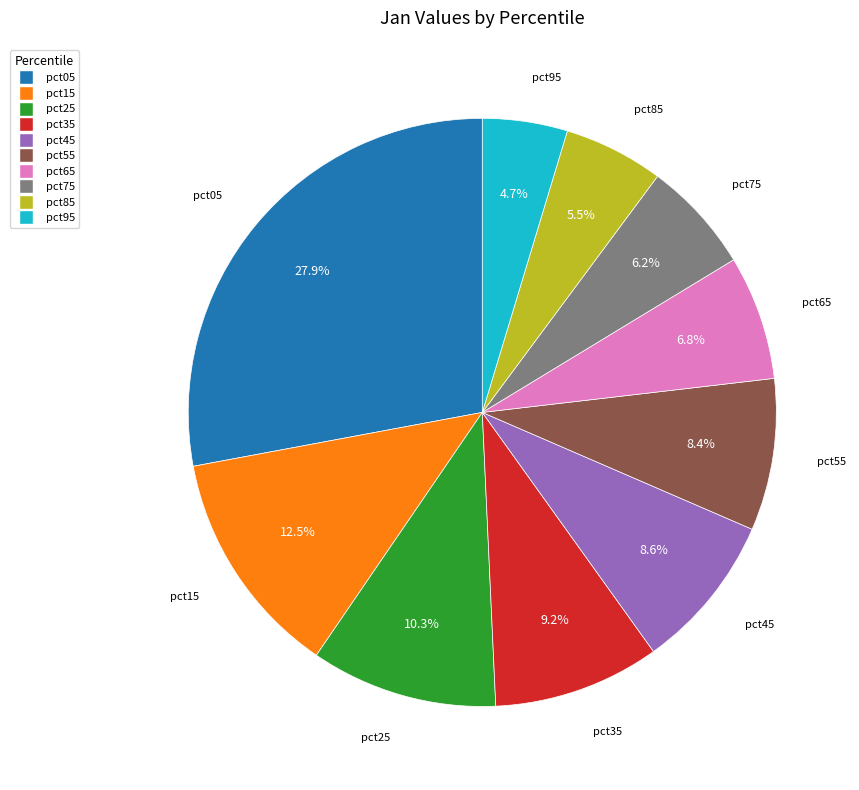

How many slices are in this pie chart?

10